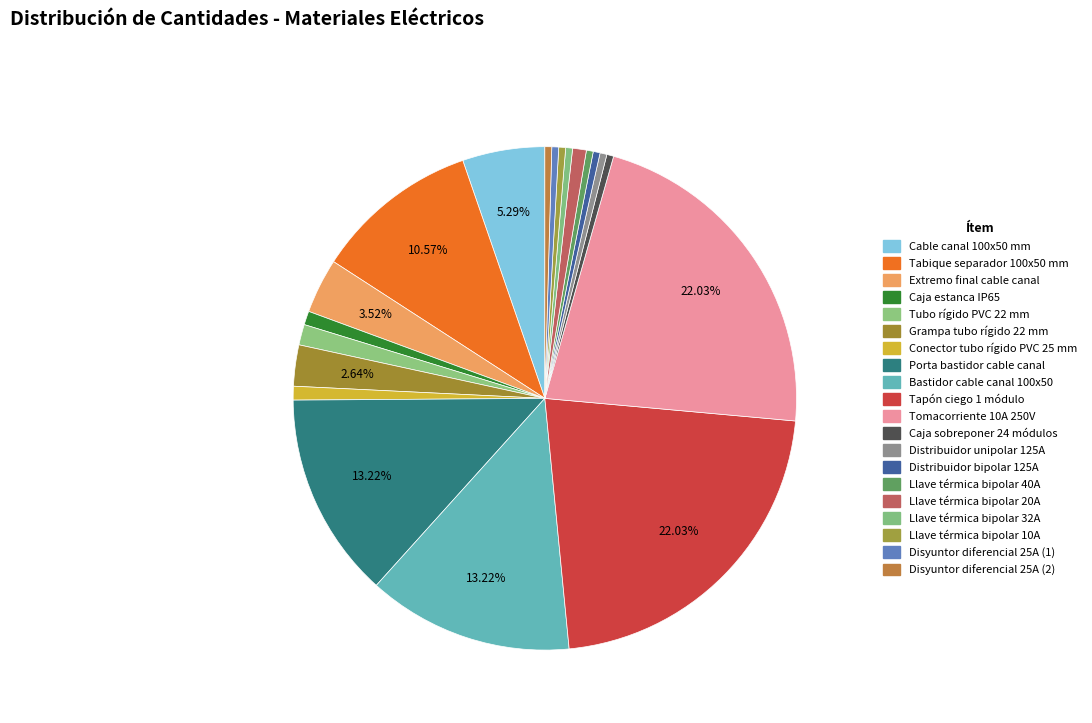

How many segments does this pie chart have?

20